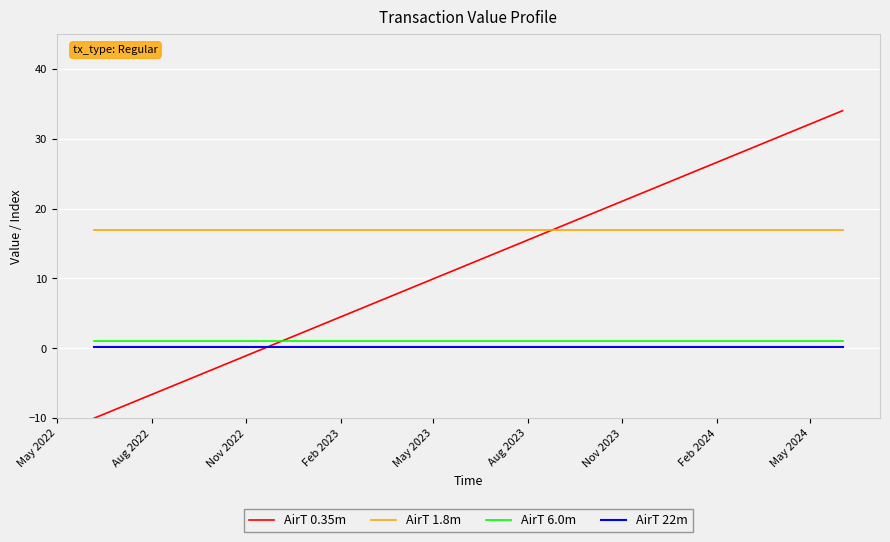

What are all the series names shown in the legend?

AirT 0.35m, AirT 1.8m, AirT 6.0m, AirT 22m